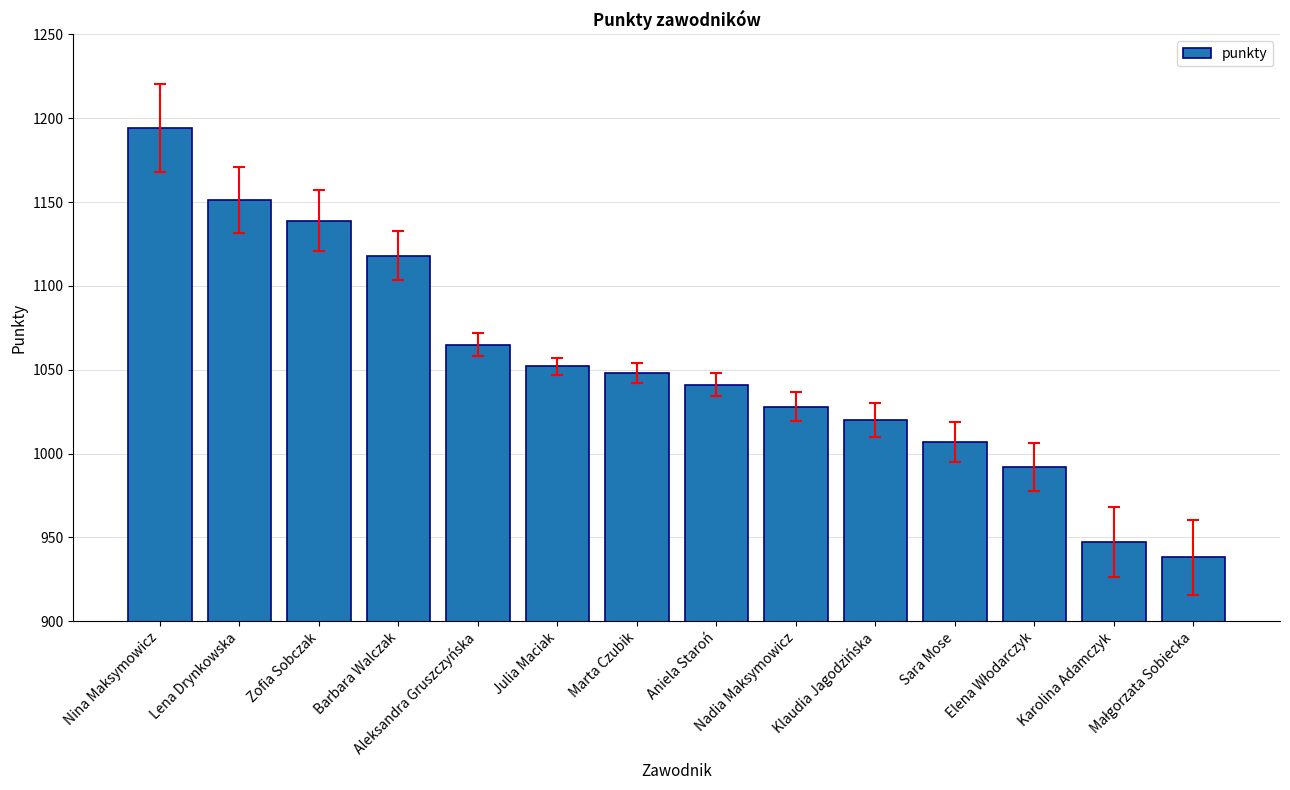

What is the greatest value displayed?

1194